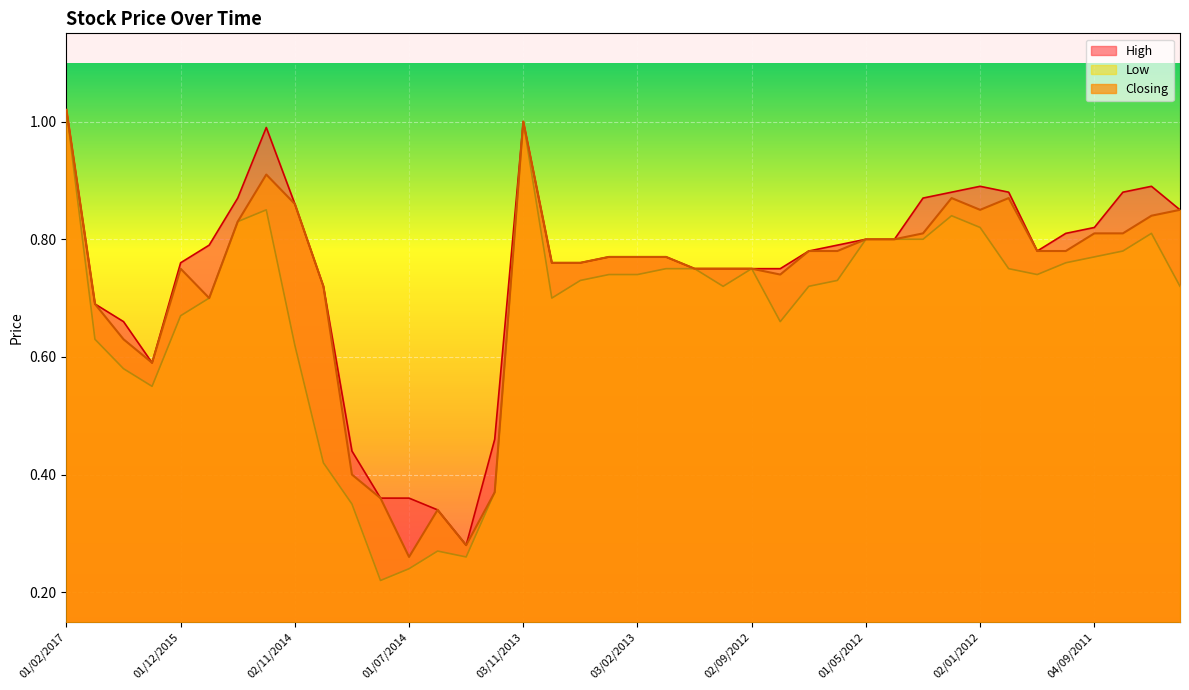

At how many categories does at least one series exceed 0?

40